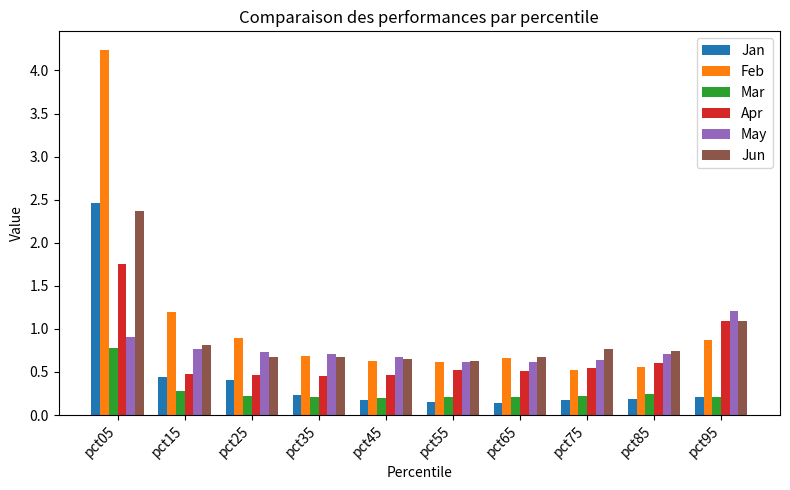

What is the spread (max minus min) of values at pct15?

0.9